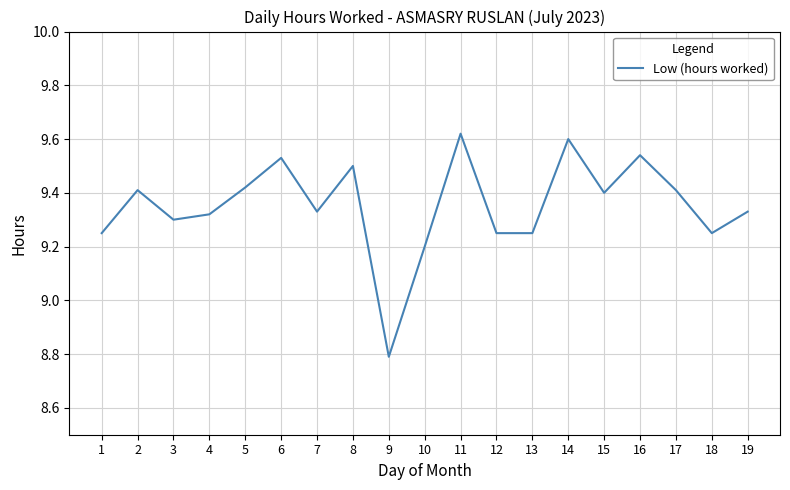

At which category does the data reach its first local valley?

3